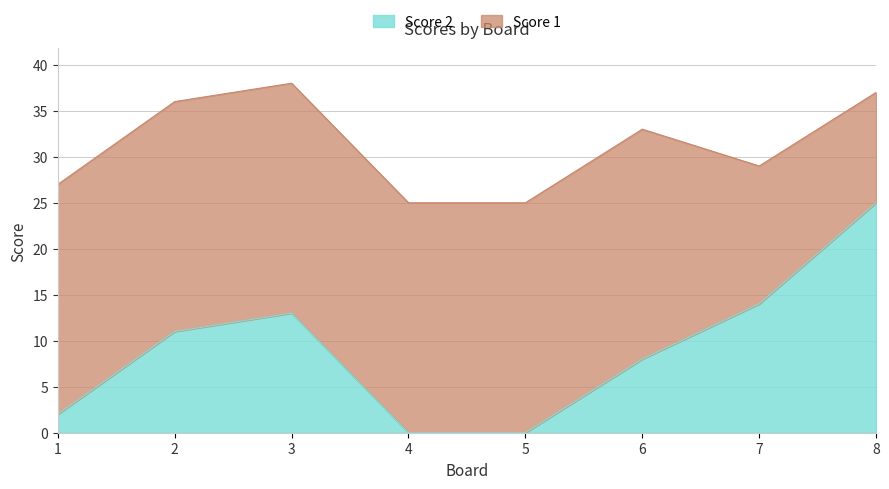

Rank the categories by value from highest to lowest.

8, 7, 3, 2, 6, 1, 4, 5